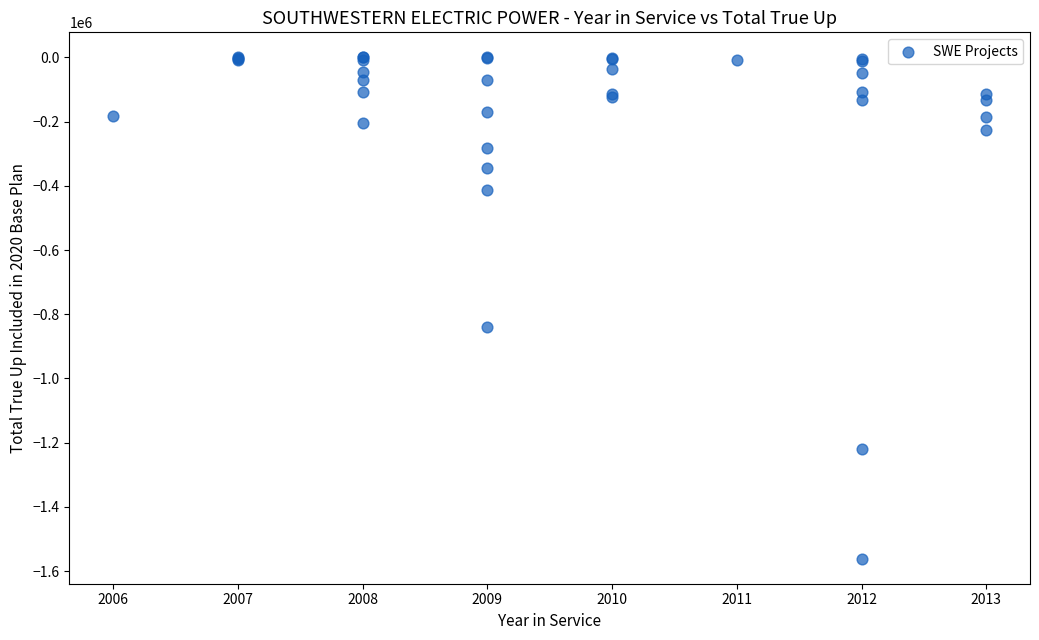

What Y value in the scatter plot is closest to -780578?

-838338.4